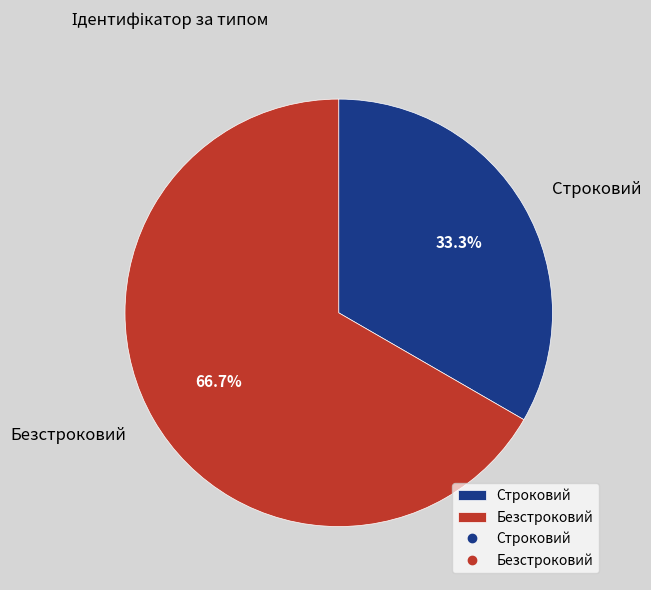

What percentage is the Строковий slice, to the nearest percent?

33%